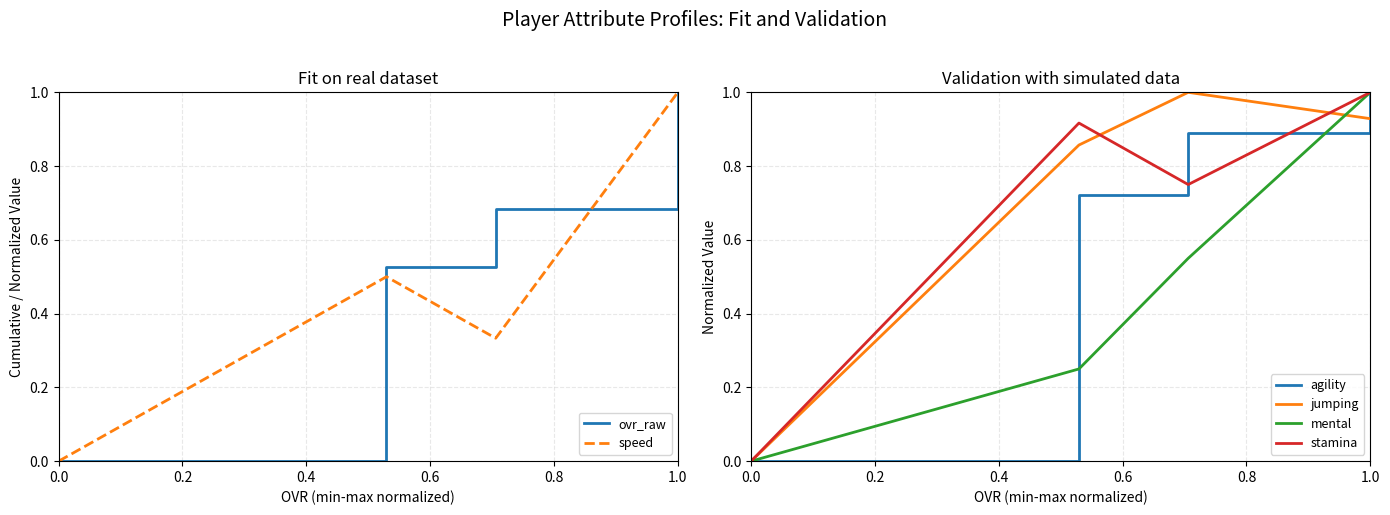

How many lines are shown in the chart?

6